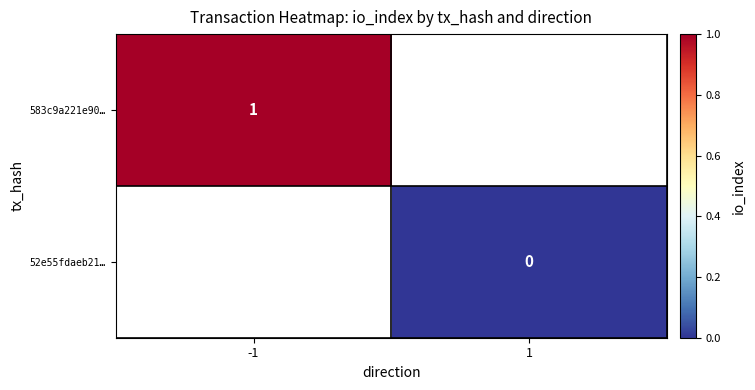

Is it true that 583c9a221e90… equals 1 at -1?

True